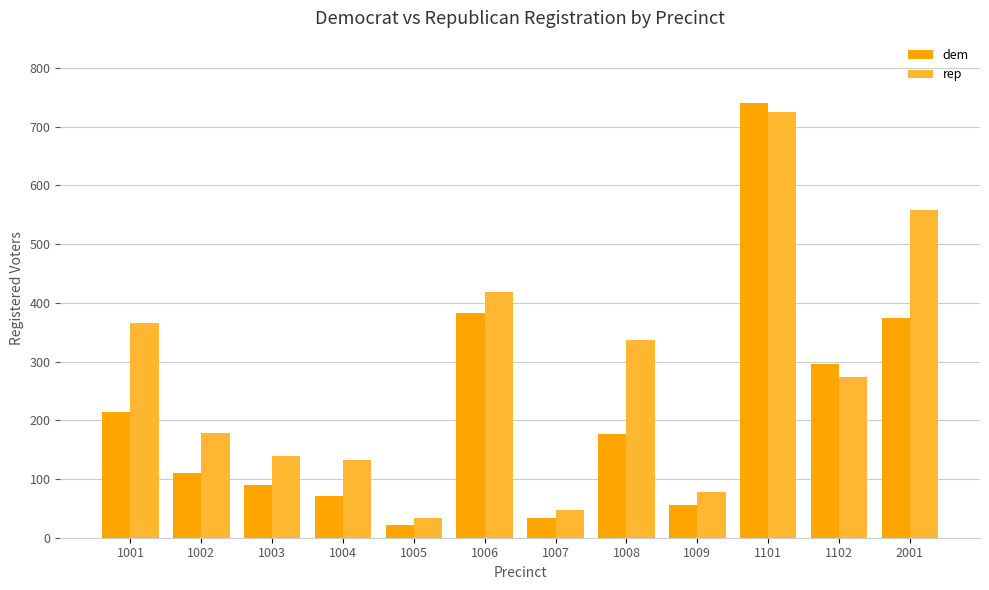

Which label corresponds to the smallest value in the chart?

1005